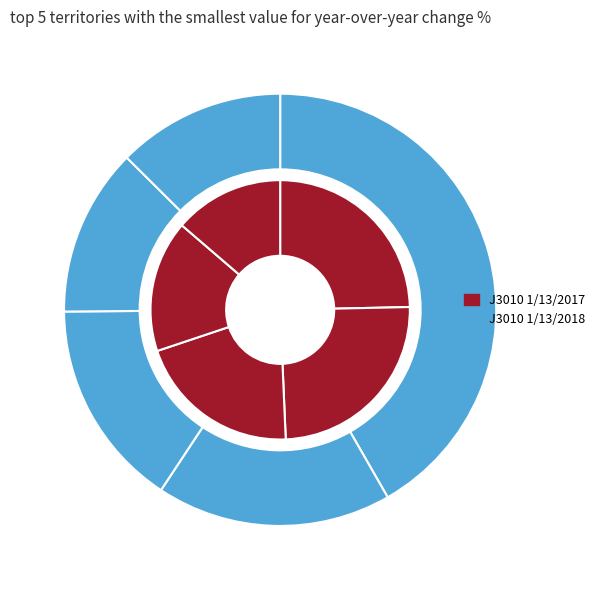

How many segments does this pie chart have?

10